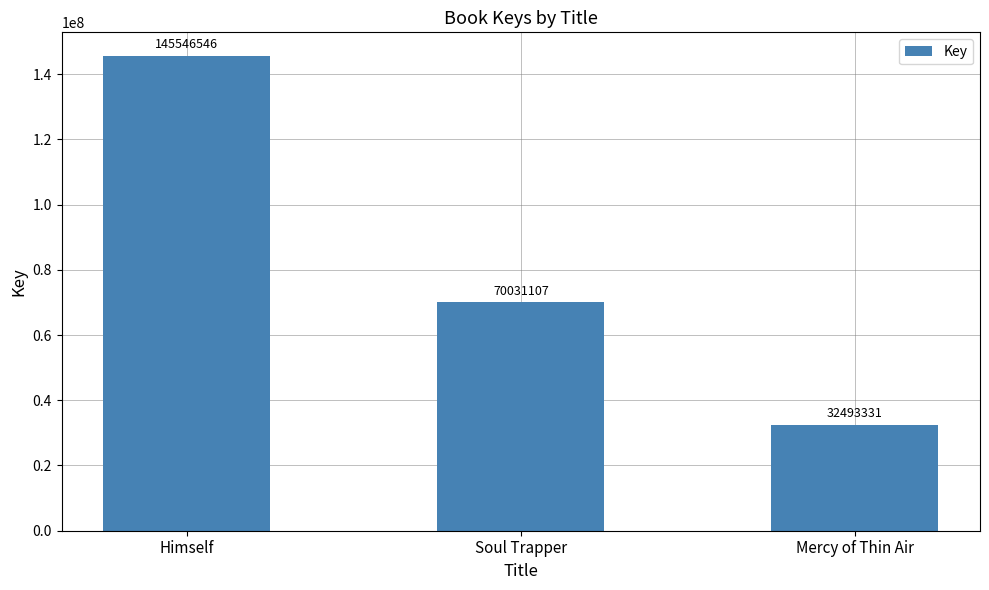

What is the greatest value displayed?

145546546